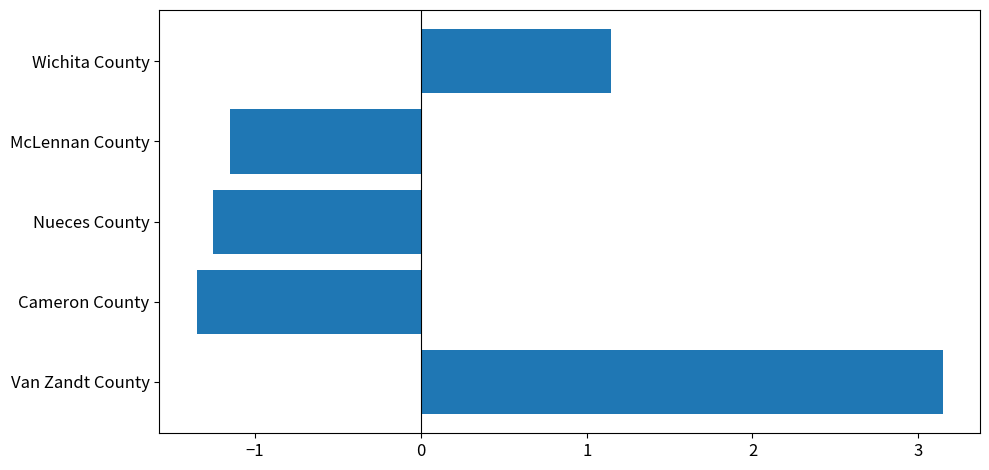

How many positive values are there?

2